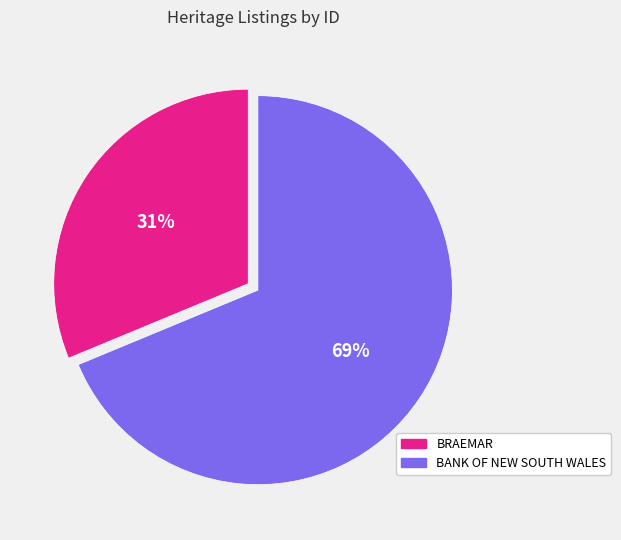

Does BRAEMAR represent more than half of the total?

No